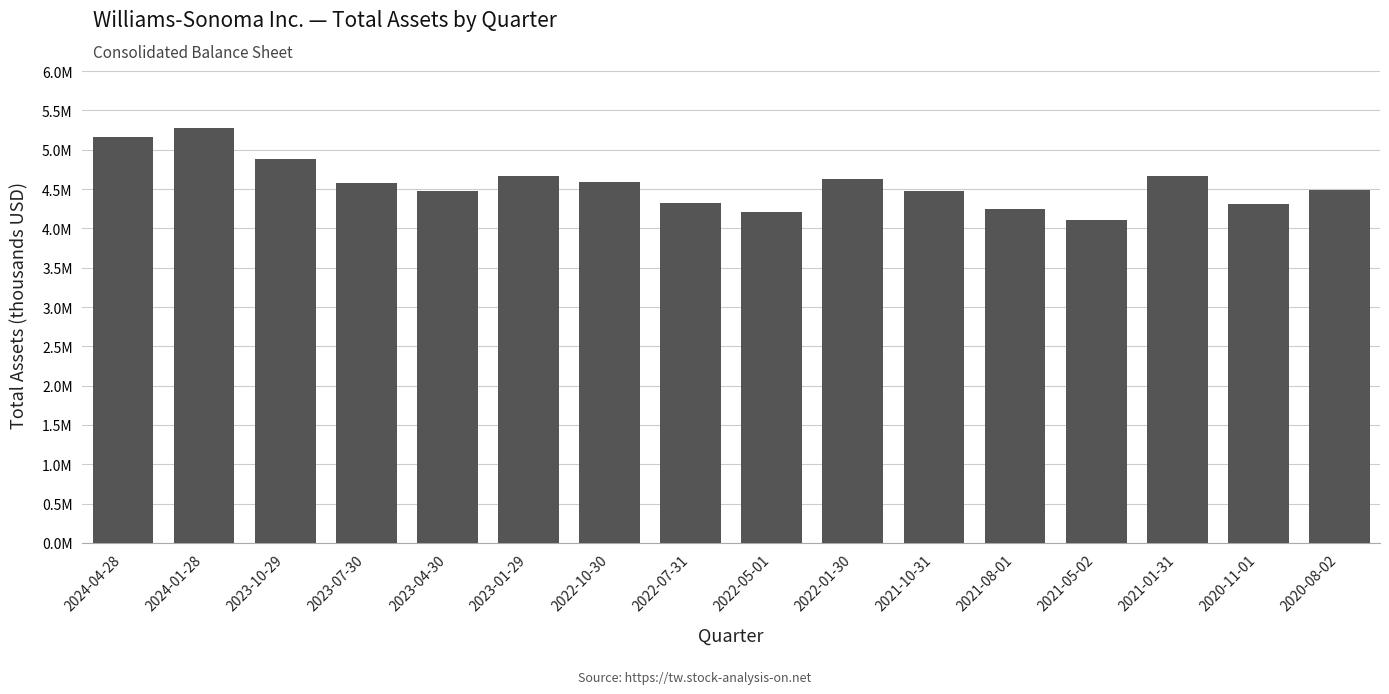

Are the bars horizontal?

No